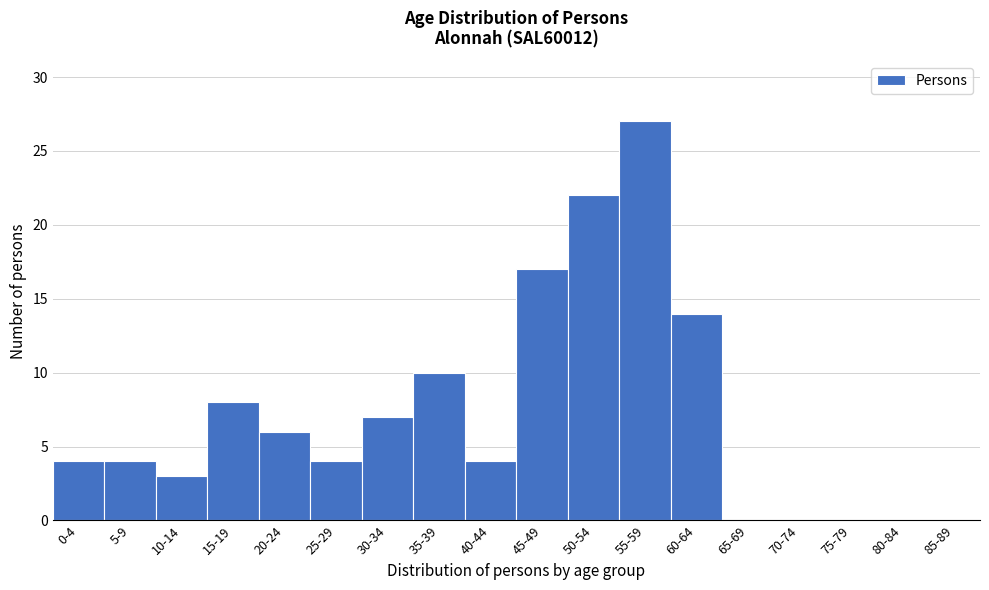

Reading left to right, list all the values displayed in this chart.

0-4=4	5-9=4	10-14=3	15-19=8	20-24=6	25-29=4	30-34=7	35-39=10	40-44=4	45-49=17	50-54=22	55-59=27	60-64=14	65-69=0	70-74=0	75-79=0	80-84=0	85-89=0